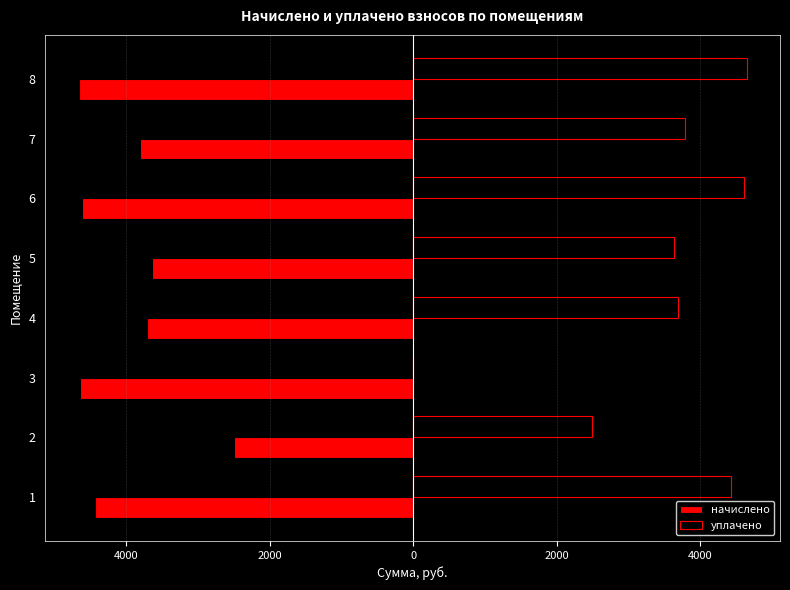

What is the maximum value shown in the chart?

4649.4